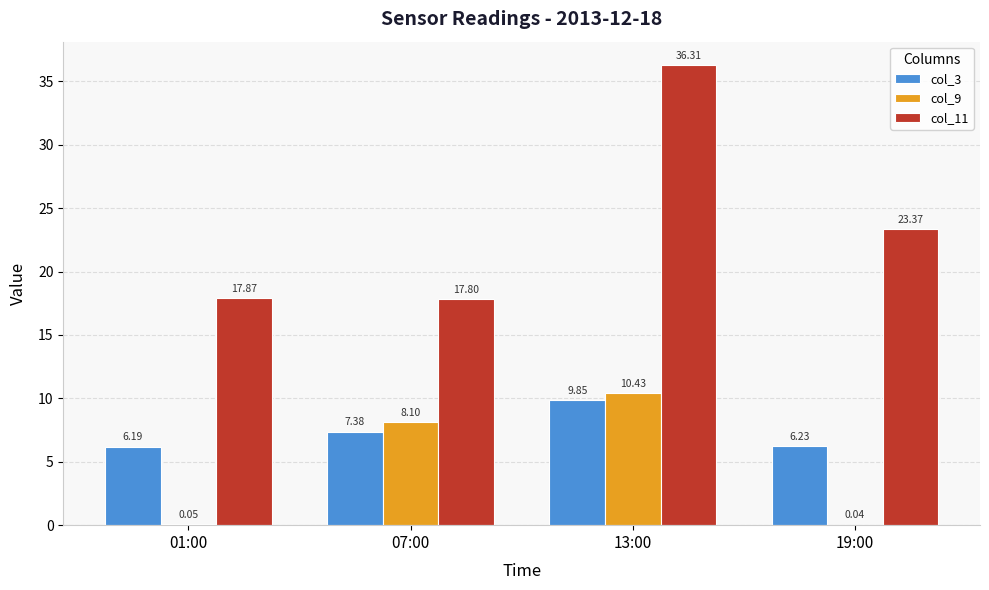

What is the sum of the col_11 values at 07:00 and 13:00?

54.1